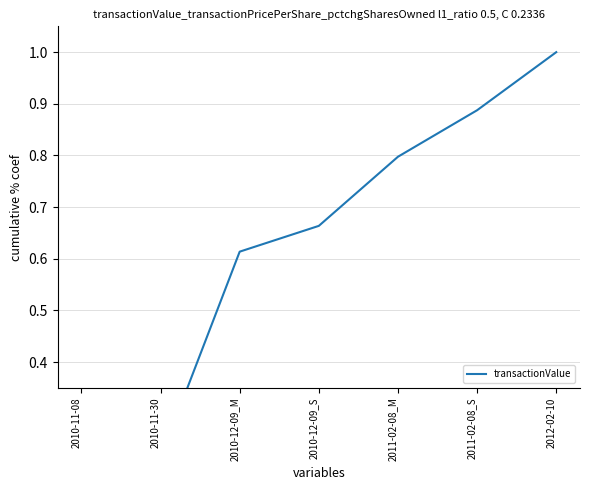

Which category has the lowest value across all series?

2010-11-08